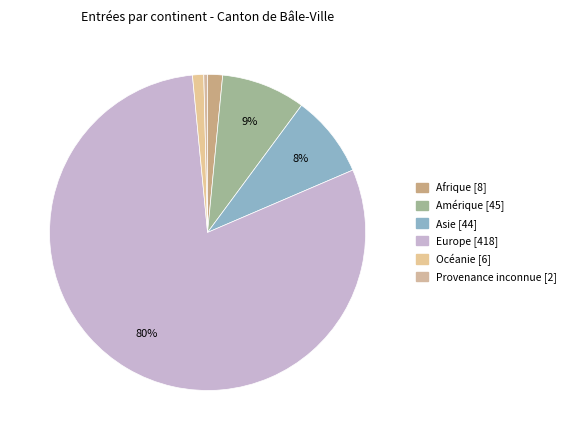

What is the smallest slice in the pie chart?

Provenance inconnue